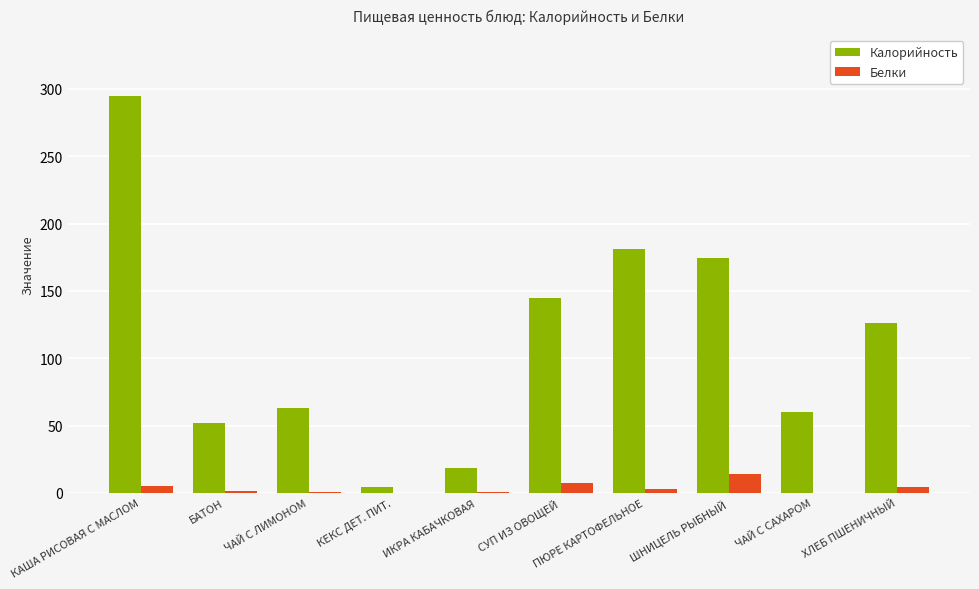

True or false: Калорийность has a value of 51.8 at БАТОН.

True